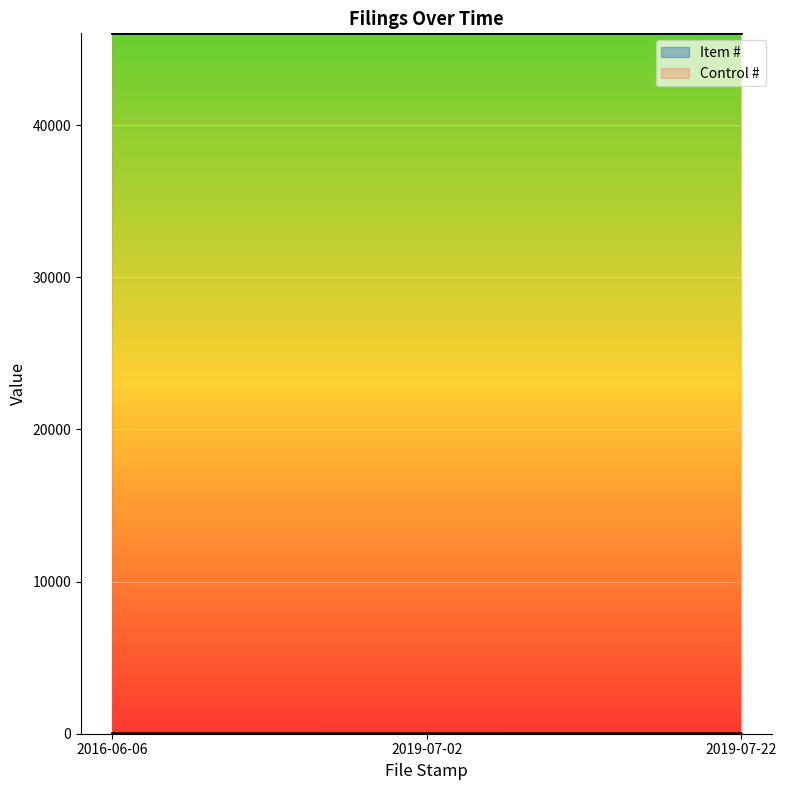

Does the chart display data point markers on the line(s)?

No